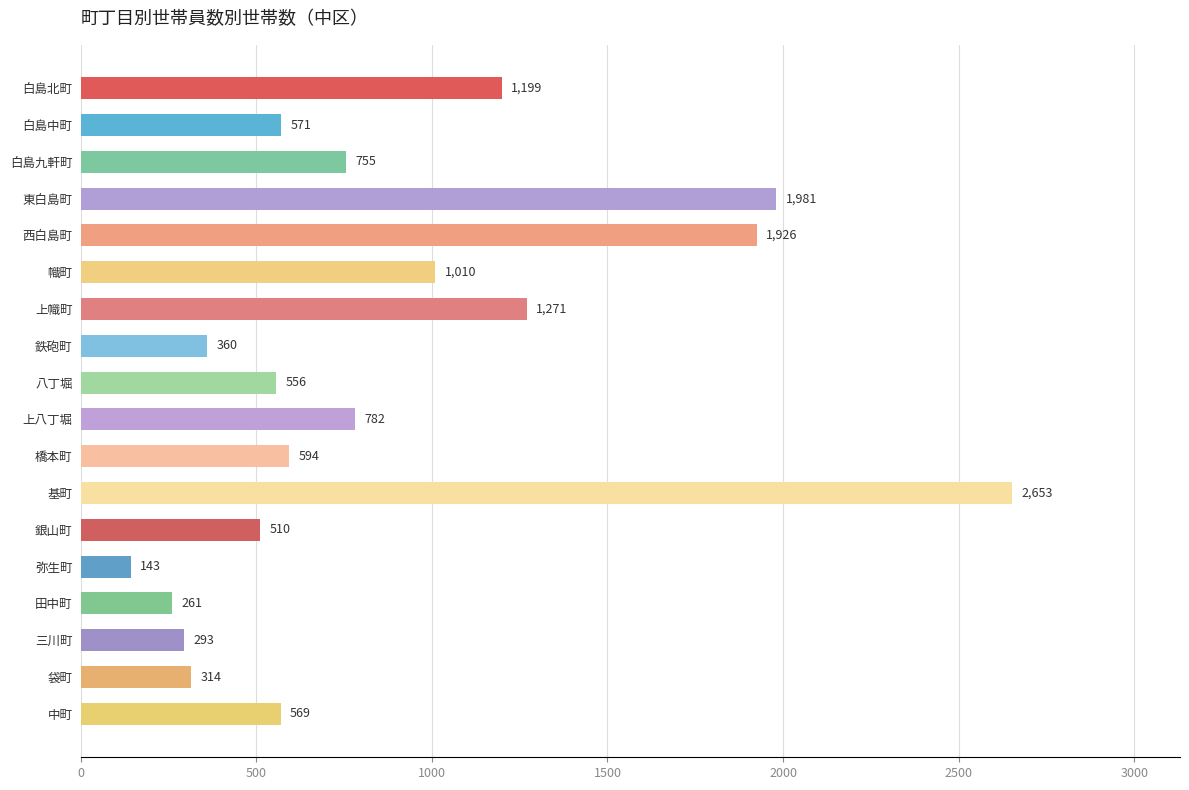

Reading top to bottom, what are all the values shown in this chart?

1199	571	755	1981	1926	1010	1271	360	556	782	594	2653	510	143	261	293	314	569